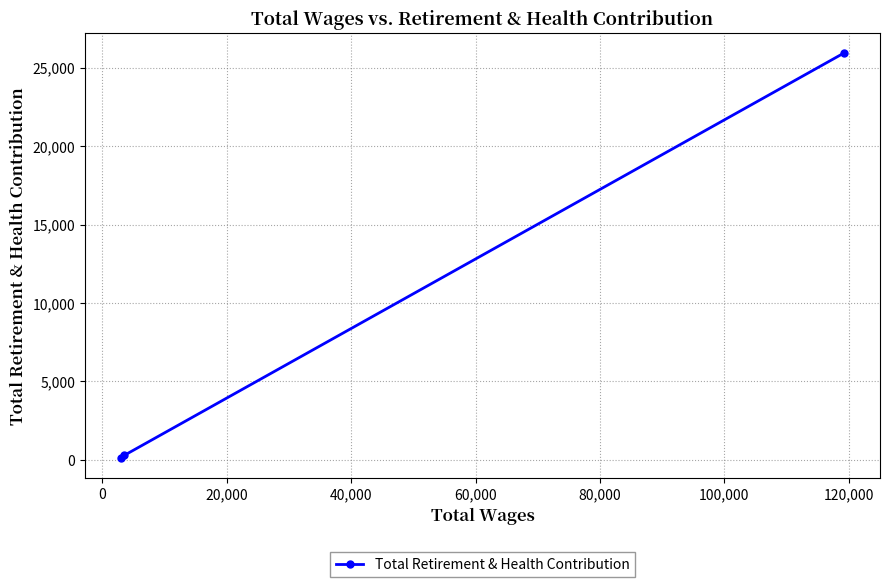

What is the sum of all values?

26339